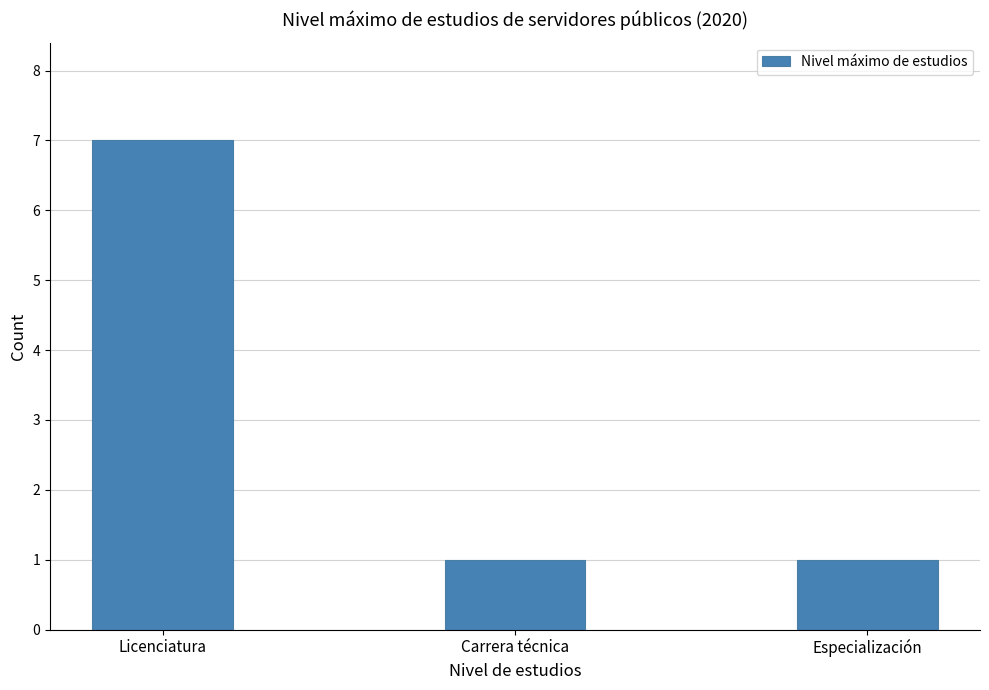

What is the smallest value displayed?

1